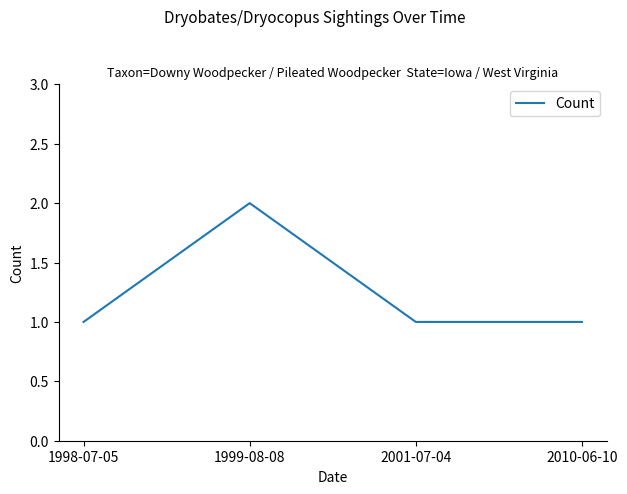

Where is the first local maximum?

1999-08-08